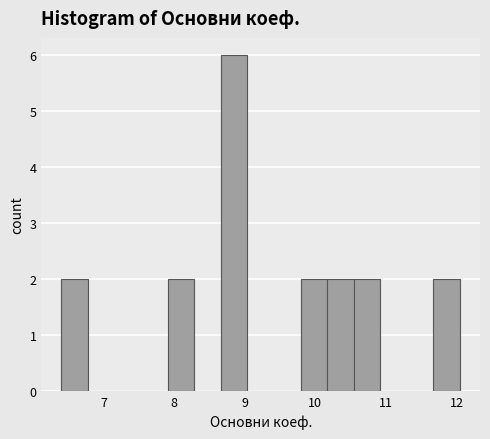

Around what value on the x-axis is the tallest bar? Give the approximate position of its centre, as read against the axis.

8.8